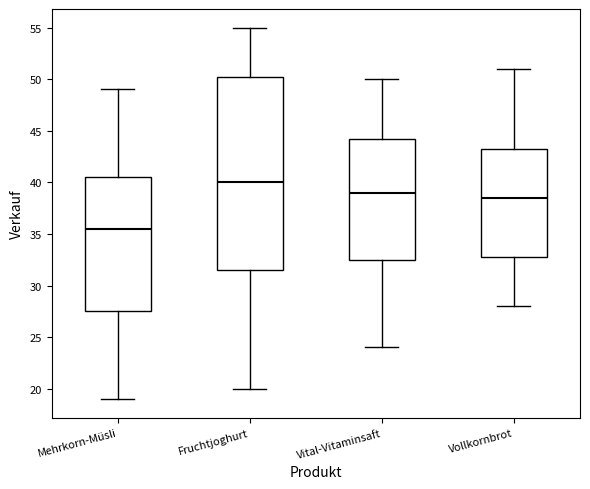

Reading left to right, transcribe this box plot: for each box, give where its median line is, the range the box spans, and where its two whiskers end, as read against the y-axis. The values are not printed on the chart, so give them approximately, as read against the axis.

Mehrkorn-Müsli: median 35.5, box 27.5 to 40.5, whiskers 19.0 to 49.0
Fruchtjoghurt: median 40.0, box 31.5 to 50.5, whiskers 20.0 to 55.0
Vital-Vitaminsaft: median 39.0, box 32.5 to 44.5, whiskers 24.0 to 50.0
Vollkornbrot: median 38.5, box 33.0 to 43.5, whiskers 28.0 to 51.0